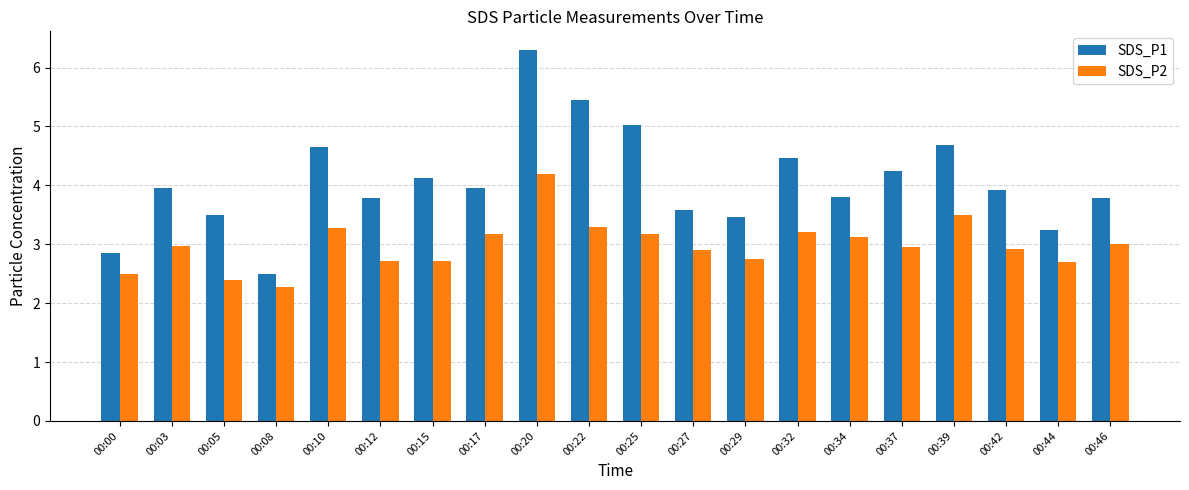

At which category is the sum across all series the highest?

00:20